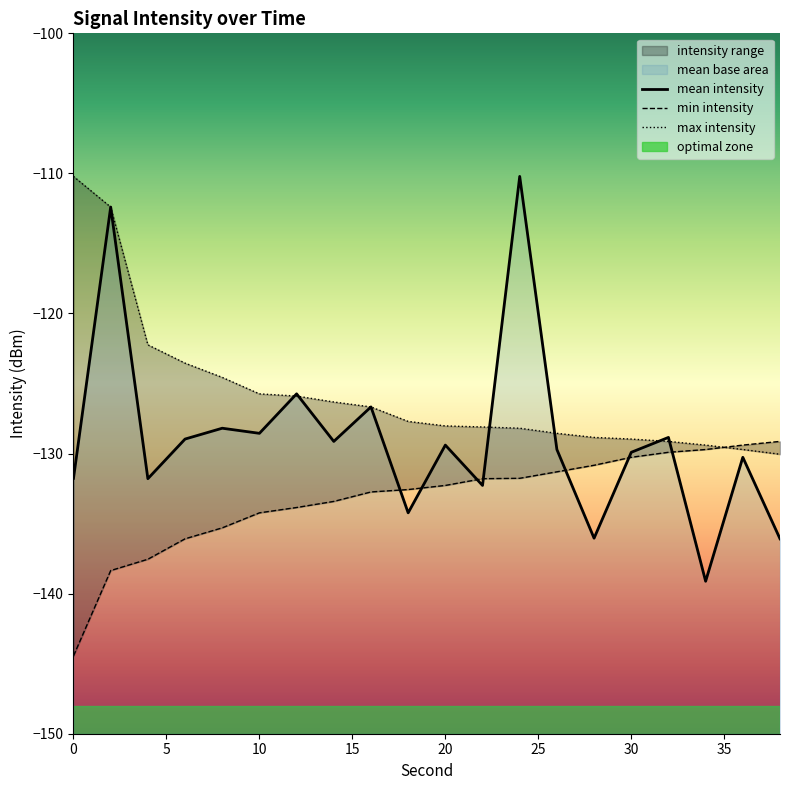

Is it true that min intensity equals -90.5 at 10?

False